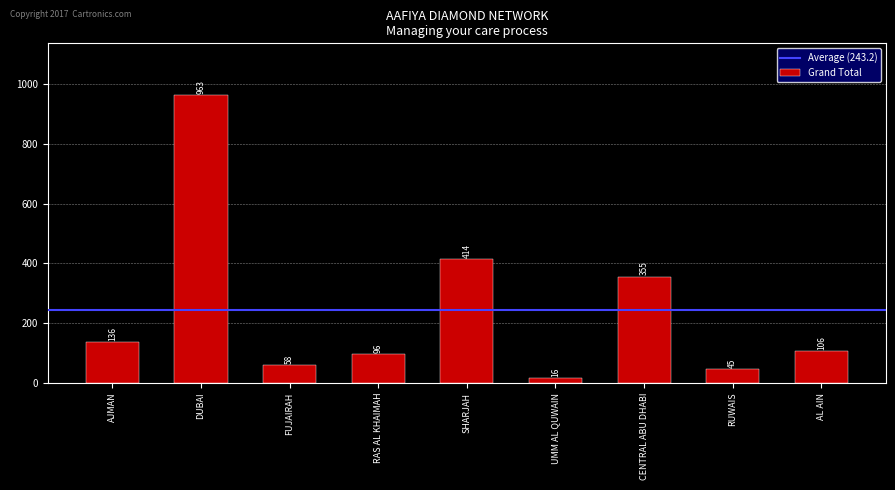

Rank the categories by value from lowest to highest.

UMM AL QUWAIN, RUWAIS, FUJAIRAH, RAS AL KHAIMAH, AL AIN, AJMAN, CENTRAL ABU DHABI, SHARJAH, DUBAI